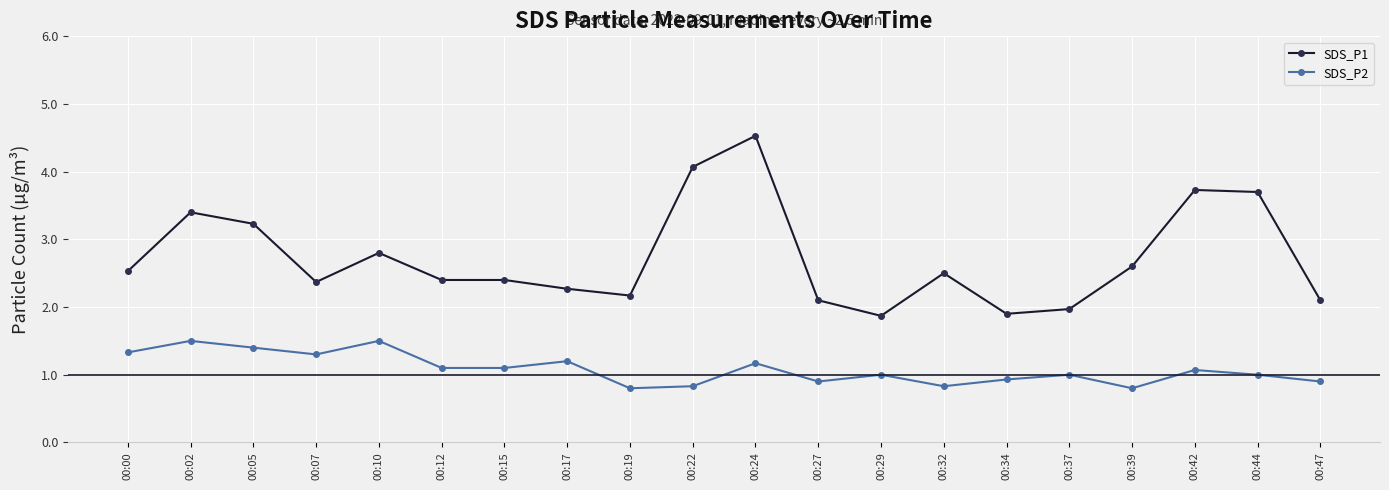

True or false: SDS_P1 has more than 2 interior local peaks.

True